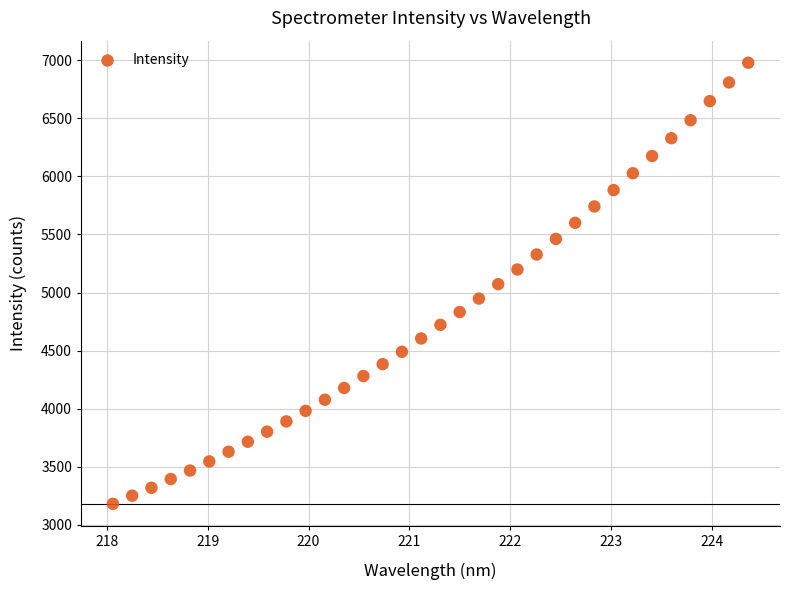

What is the range of X values (max minus min)?

6.3